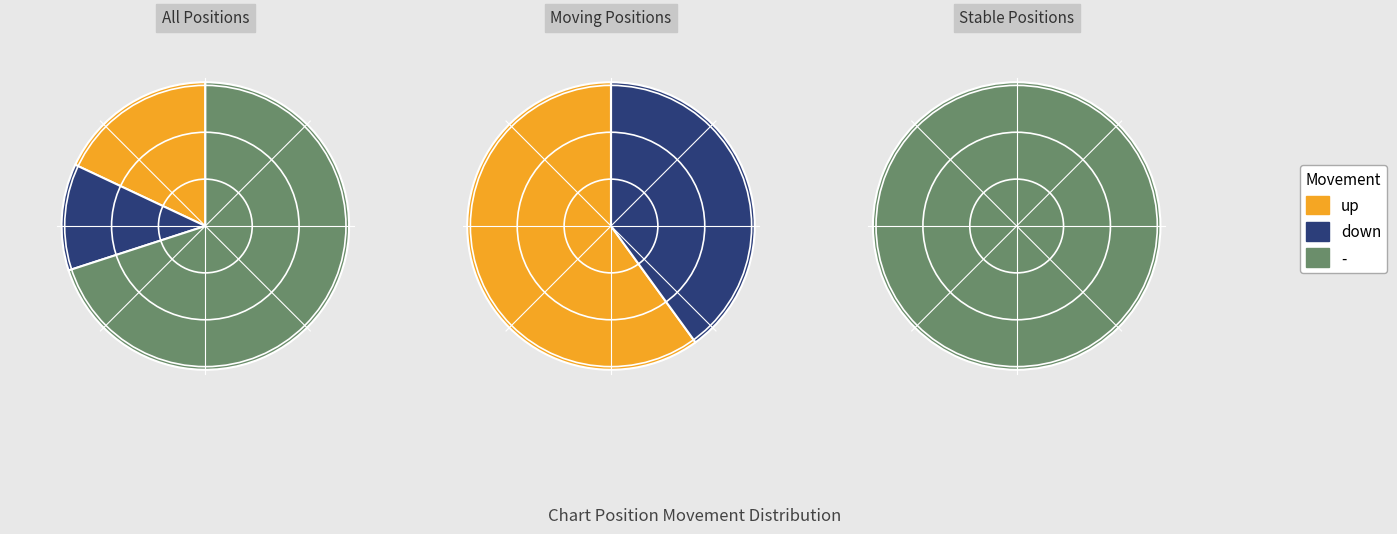

To the nearest percent, what is the combined percentage of up and -?

88%